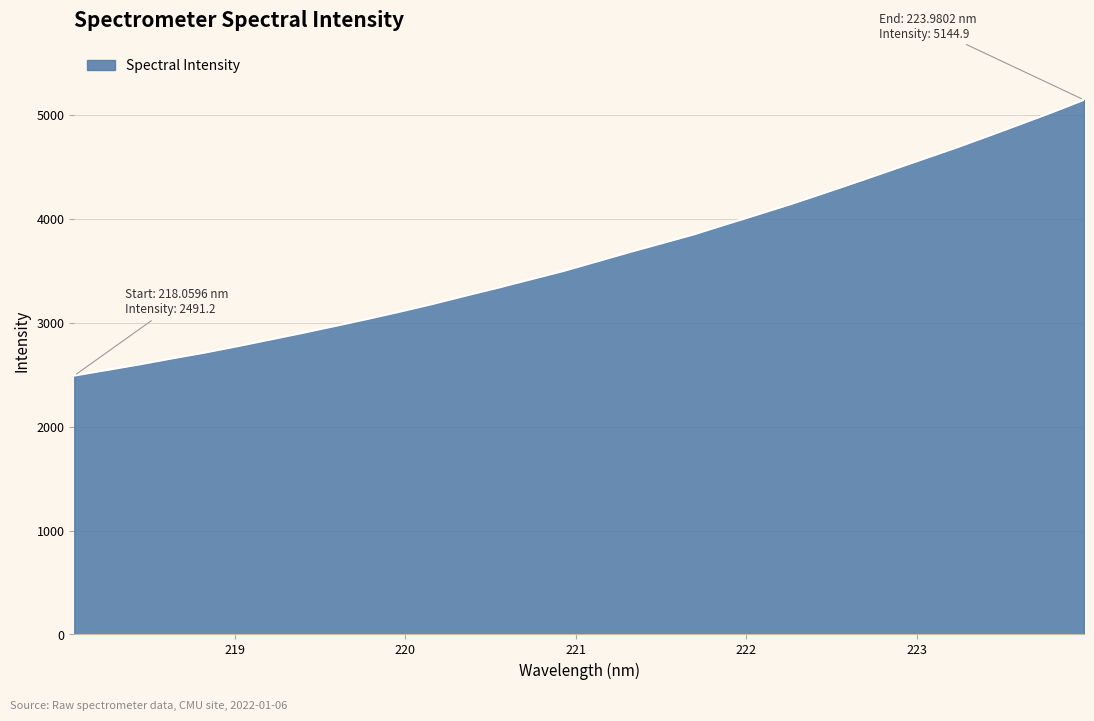

What is the maximum value shown in the chart?

5144.9